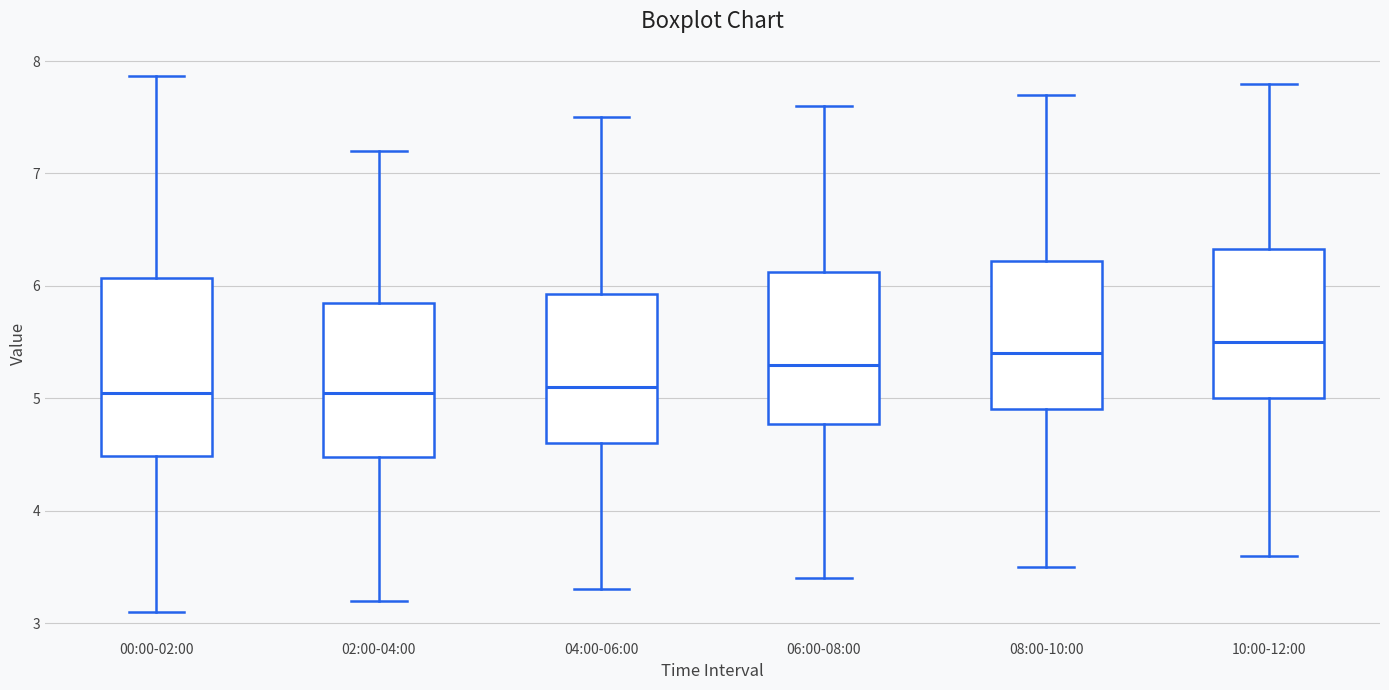

Reading left to right, transcribe this box plot: for each box, give where its median line is, the range the box spans, and where its two whiskers end, as read against the y-axis. The values are not printed on the chart, so give them approximately, as read against the axis.

00:00-02:00: median 5.1, box 4.5 to 6.1, whiskers 3.1 to 7.9
02:00-04:00: median 5.1, box 4.5 to 5.9, whiskers 3.2 to 7.2
04:00-06:00: median 5.1, box 4.6 to 5.9, whiskers 3.3 to 7.5
06:00-08:00: median 5.3, box 4.8 to 6.1, whiskers 3.4 to 7.6
08:00-10:00: median 5.4, box 4.9 to 6.2, whiskers 3.5 to 7.7
10:00-12:00: median 5.5, box 5.0 to 6.3, whiskers 3.6 to 7.8